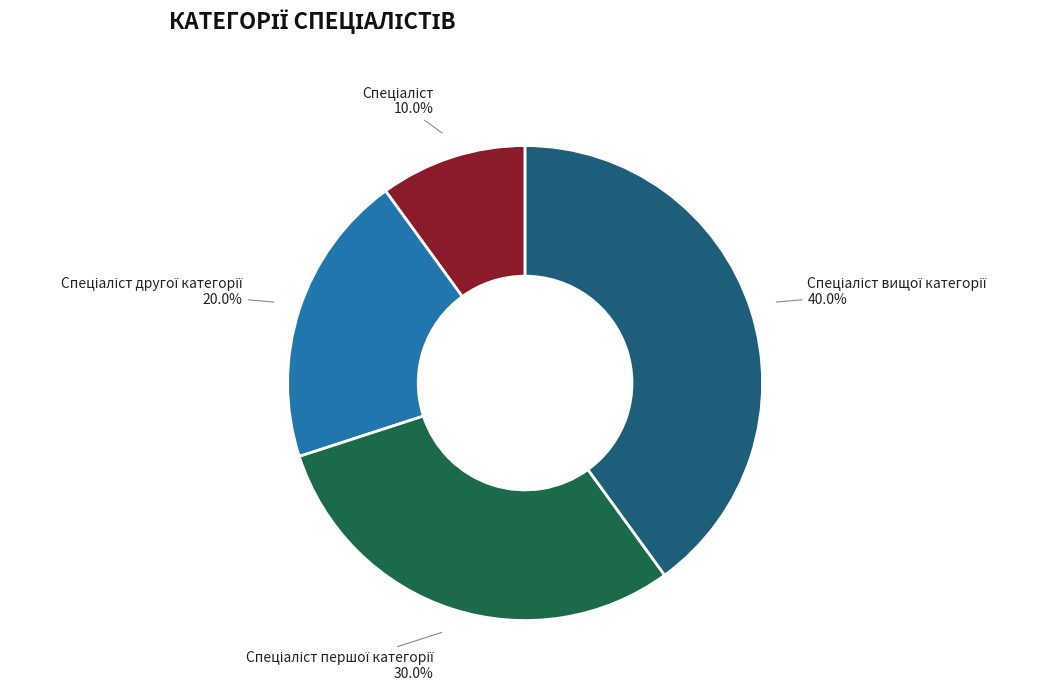

Does any single category account for the majority?

No